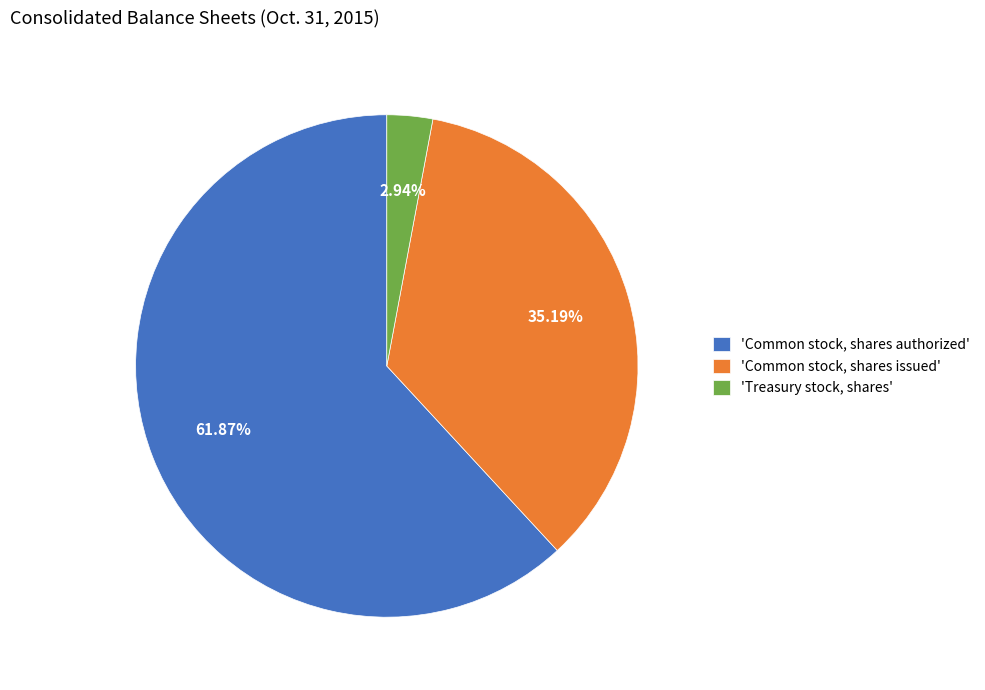

Is there any slice that represents more than half of the pie?

Yes